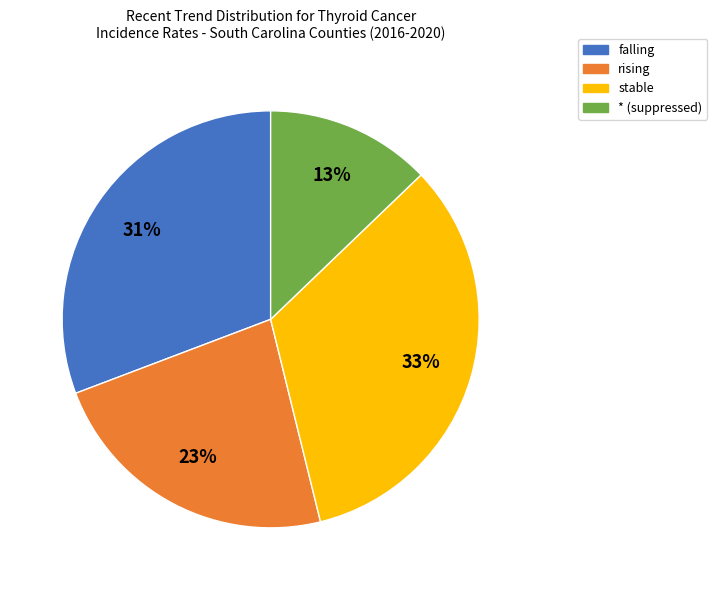

What is the largest slice in the pie chart?

stable